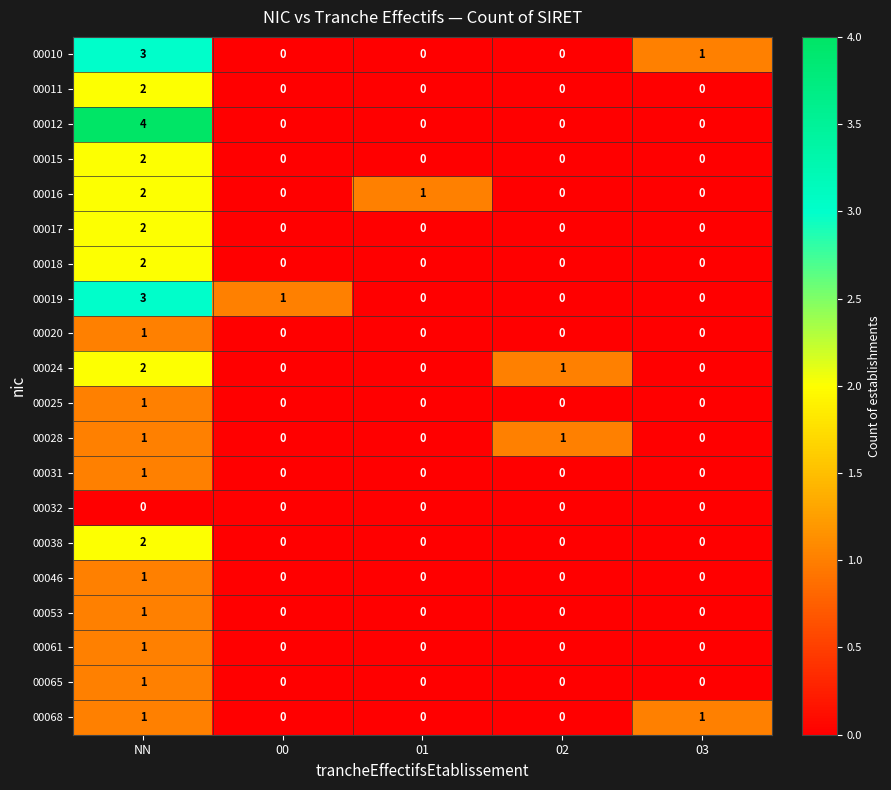

At which category is the sum across all series the highest?

NN